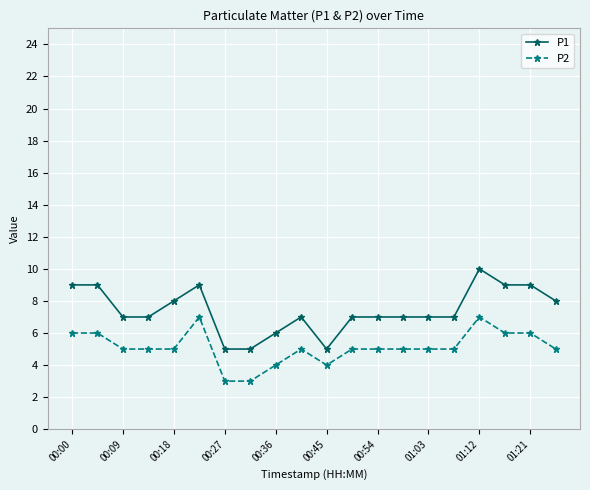

Rank the series by their maximum value, from highest to lowest.

P1, P2